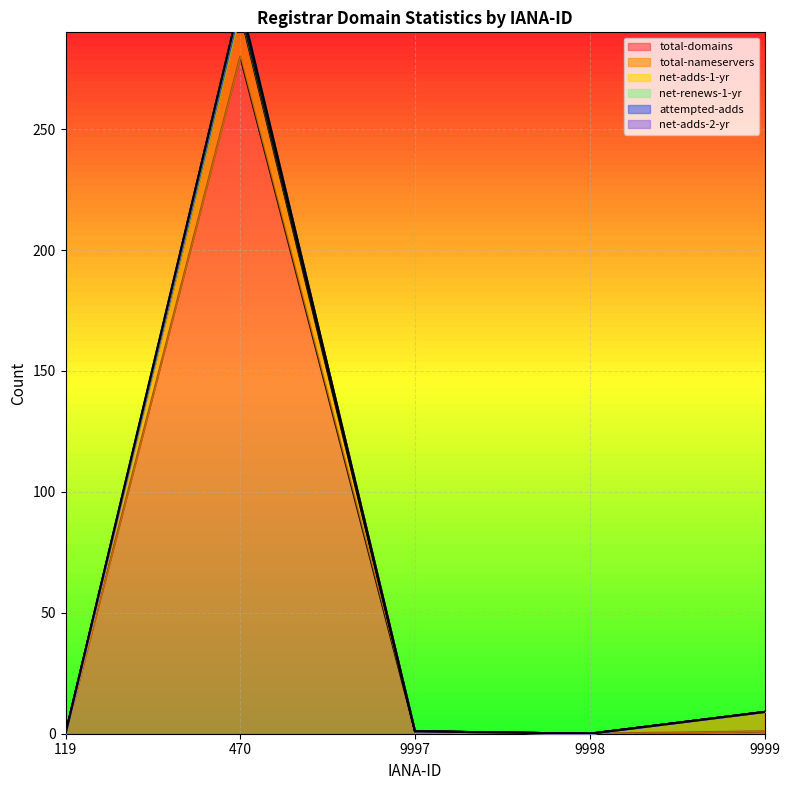

Rank the series at 9998 from lowest to highest value.

total-domains, net-adds-1-yr, net-renews-1-yr, attempted-adds